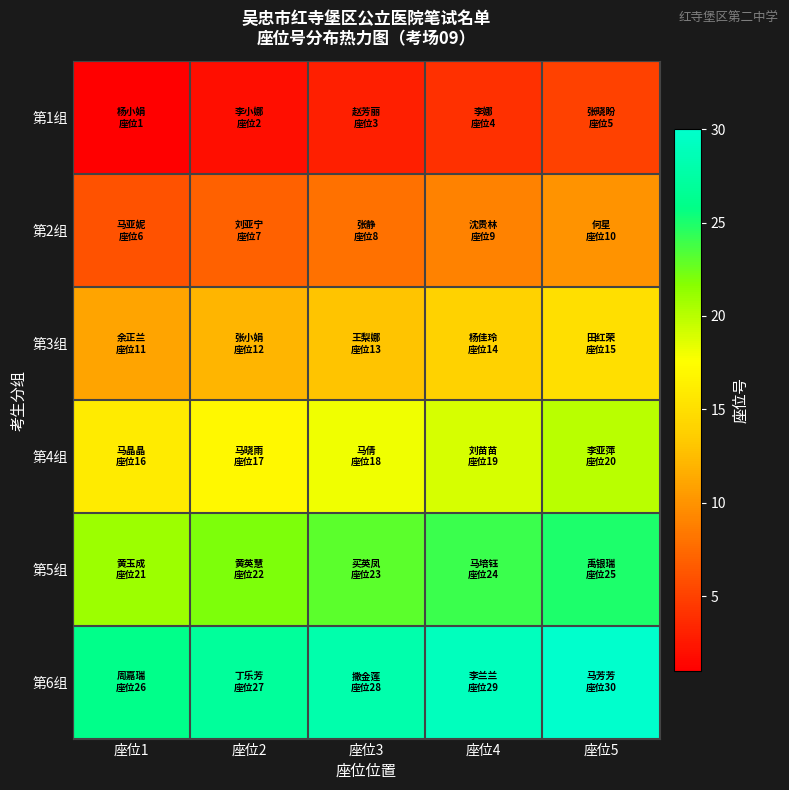

Rank the series by their average value, from lowest to highest.

第1组, 第2组, 第3组, 第4组, 第5组, 第6组